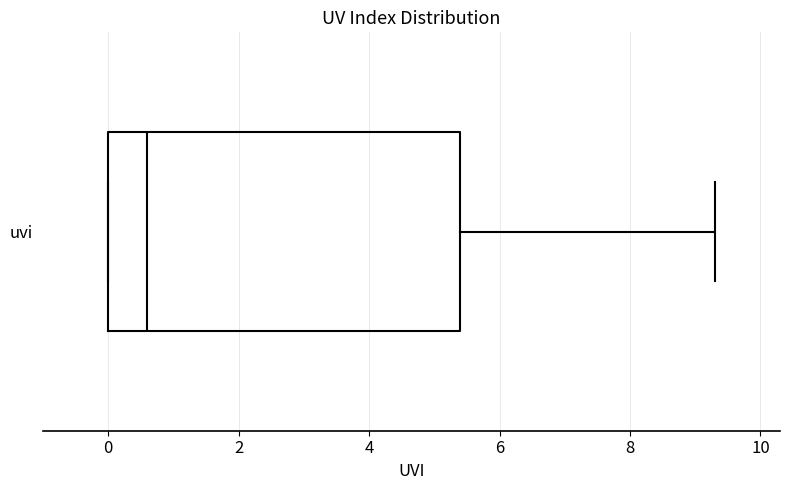

Read this box plot against the x-axis: the position of the median line, the range covered by the box, and the ends of both whiskers. The values are not printed on the chart, so give them approximately, as read against the axis.

median 0.6, box 0.0 to 5.4, whiskers 0.0 to 9.4